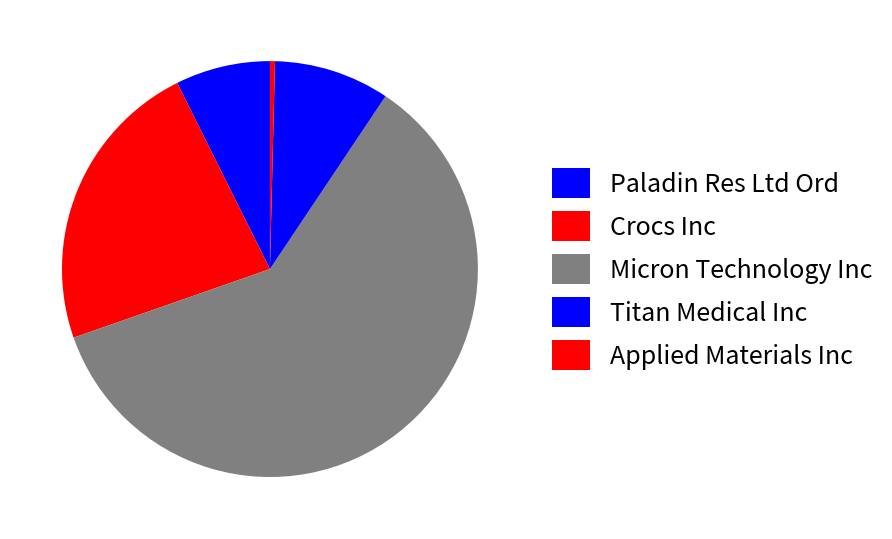

Does Applied Materials Inc represent more than half of the total?

No